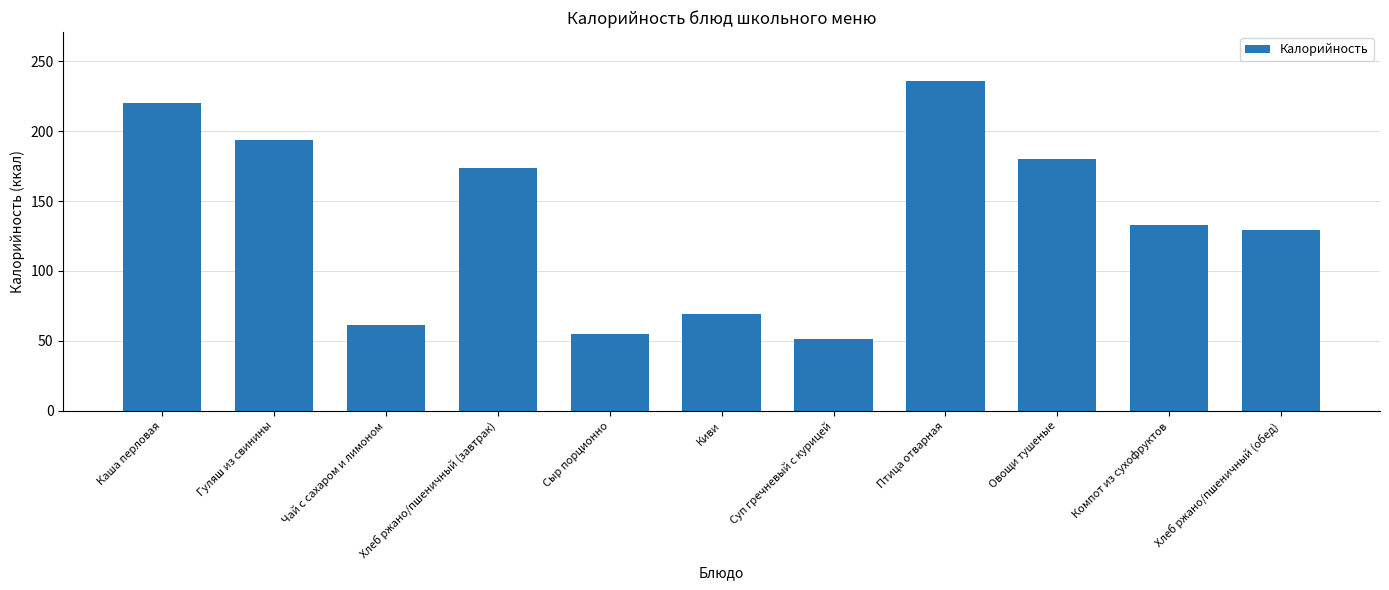

What is the value of the 9th bar from the left?

180.0